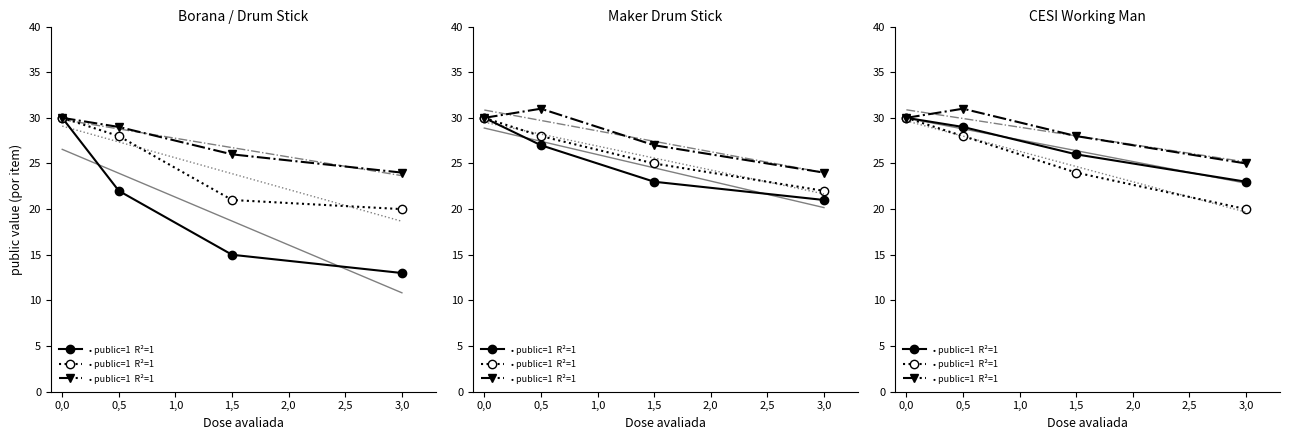

At which category is the sum across all series the highest?

0,0